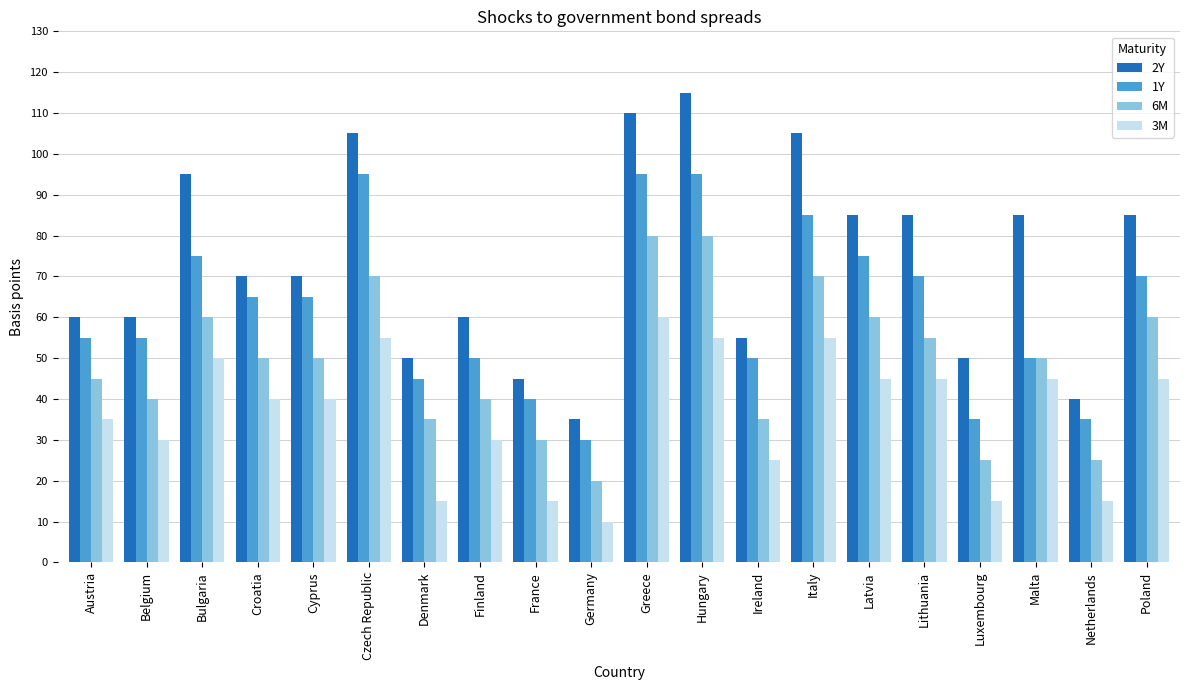

What value does the 1Y series have at Greece, to the nearest 5?

95